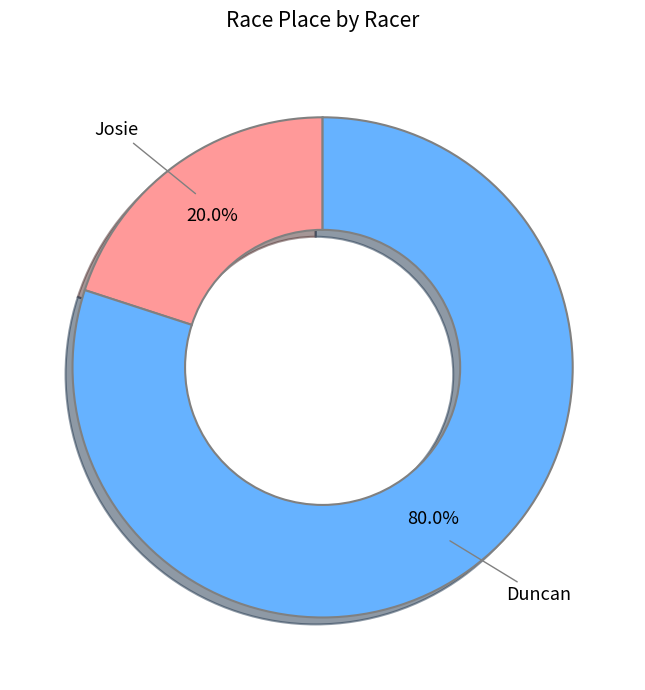

Does any single category account for the majority?

Yes